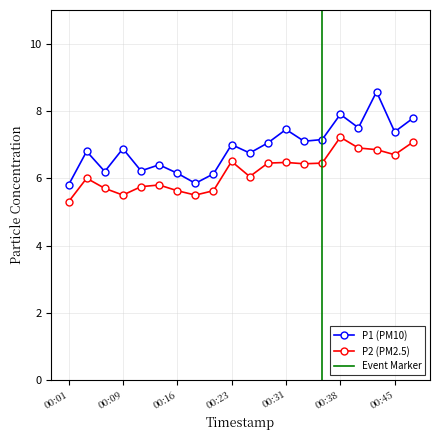

Which series has the largest total across all categories?

P1